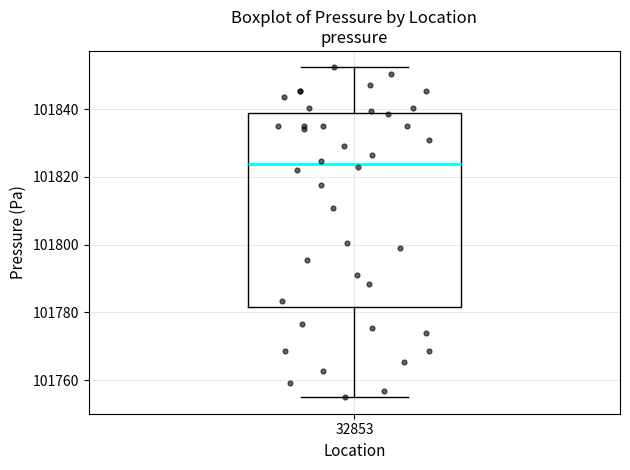

Where is the upper edge of the box at x = 32853 on the y-axis? The values are not printed on the chart, so give them approximately, as read against the axis.

101838